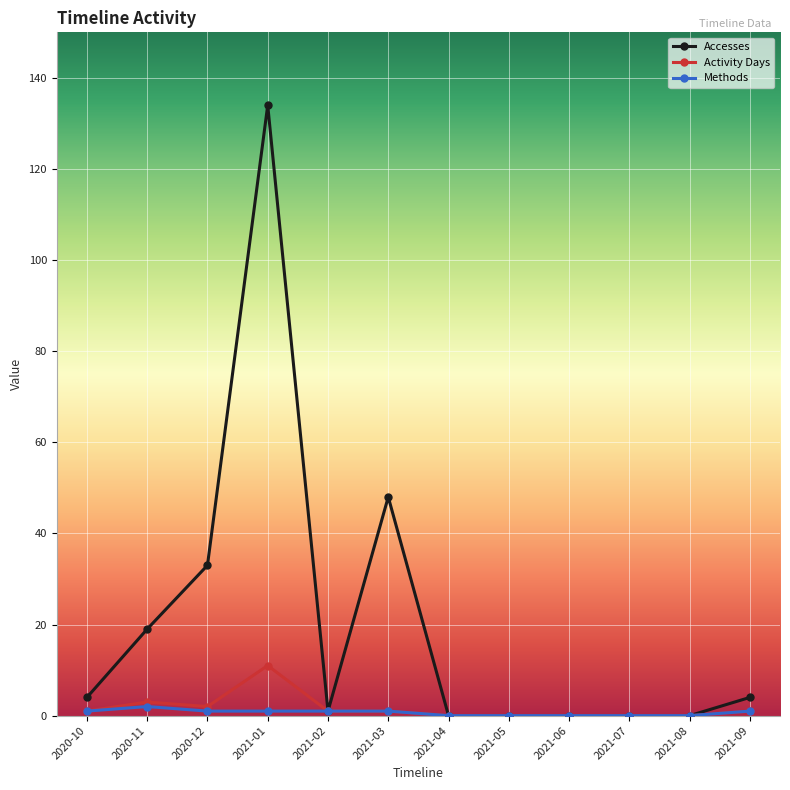

Which category has the highest value across all series?

2021-01